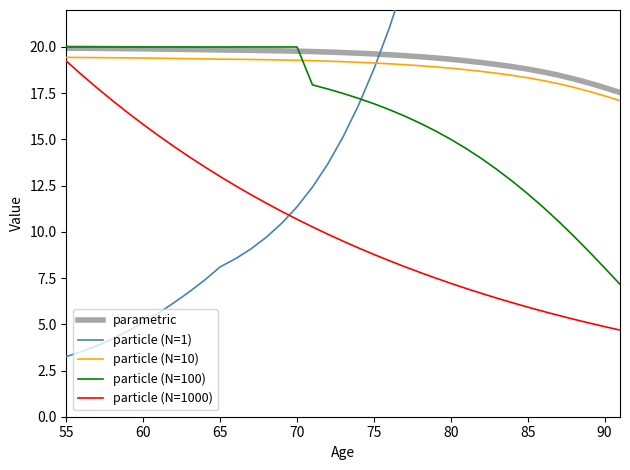

What is the difference between the maximum and minimum values in the particle (N=1000) series?

14.5